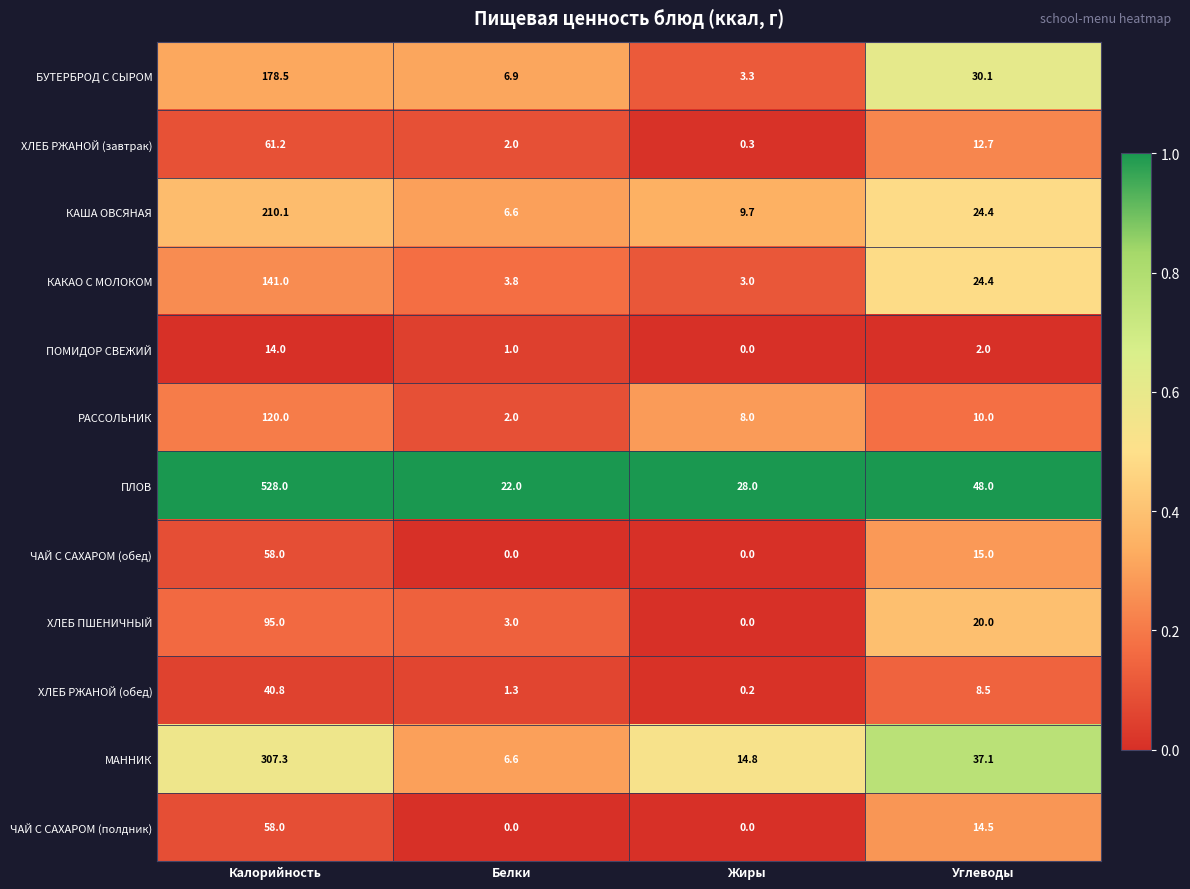

True or false: ХЛЕБ РЖАНОЙ (завтрак) has a value of 3.2 at Углеводы.

False